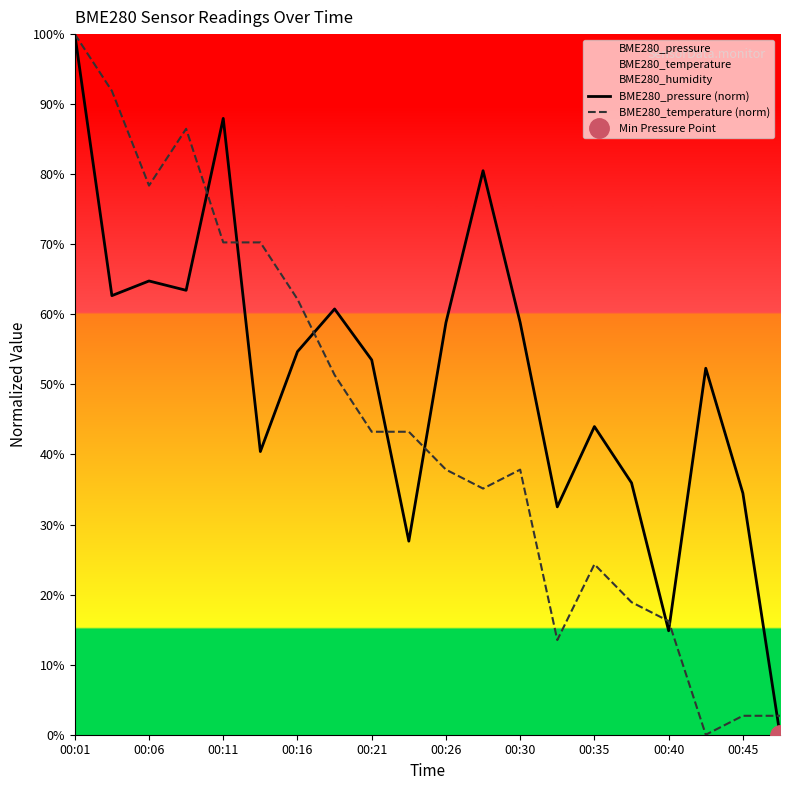

What is the value of the BME280_temperature (norm) point at the 12th from the left?

35.1